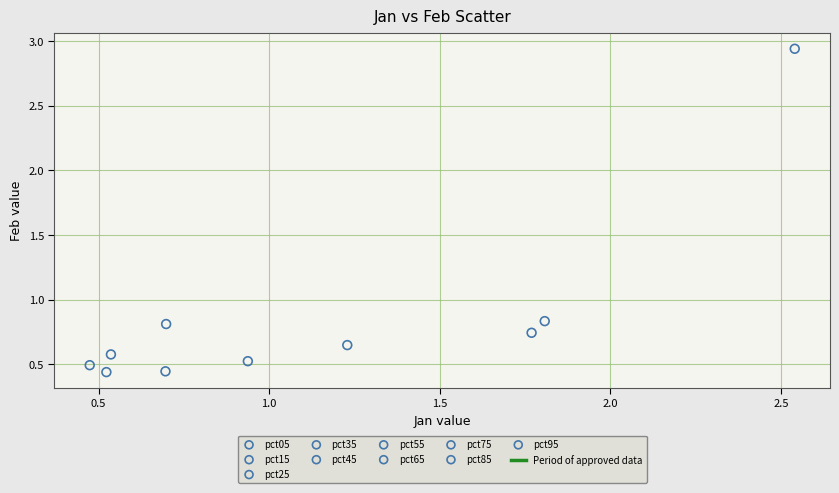

Which series reaches the maximum Y coordinate?

pct05